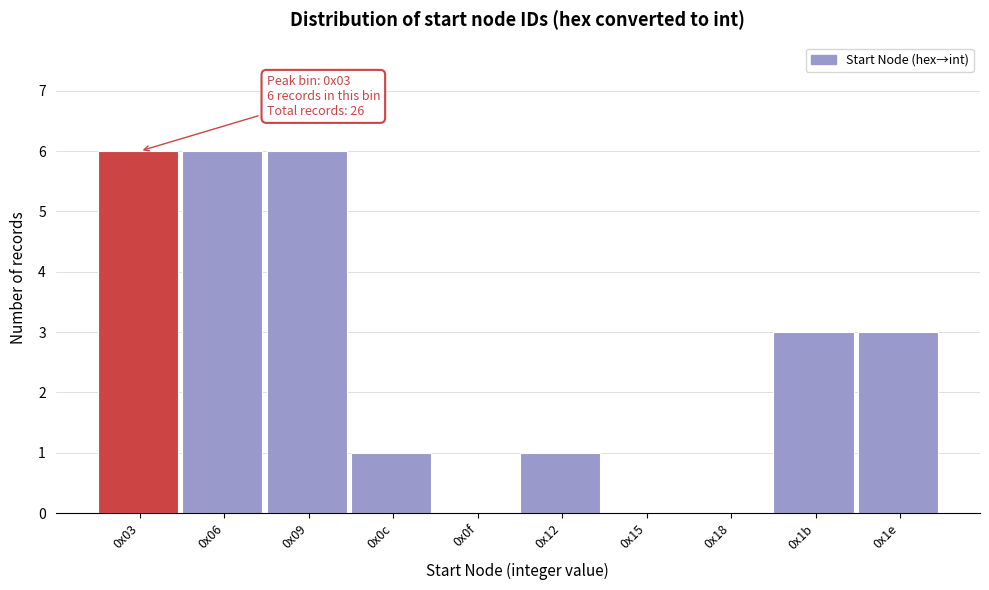

Reading right to left, transcribe all the data shown in this chart.

0x1e=3	0x1b=3	0x18=0	0x15=0	0x12=1	0x0f=0	0x0c=1	0x09=6	0x06=6	0x03=6